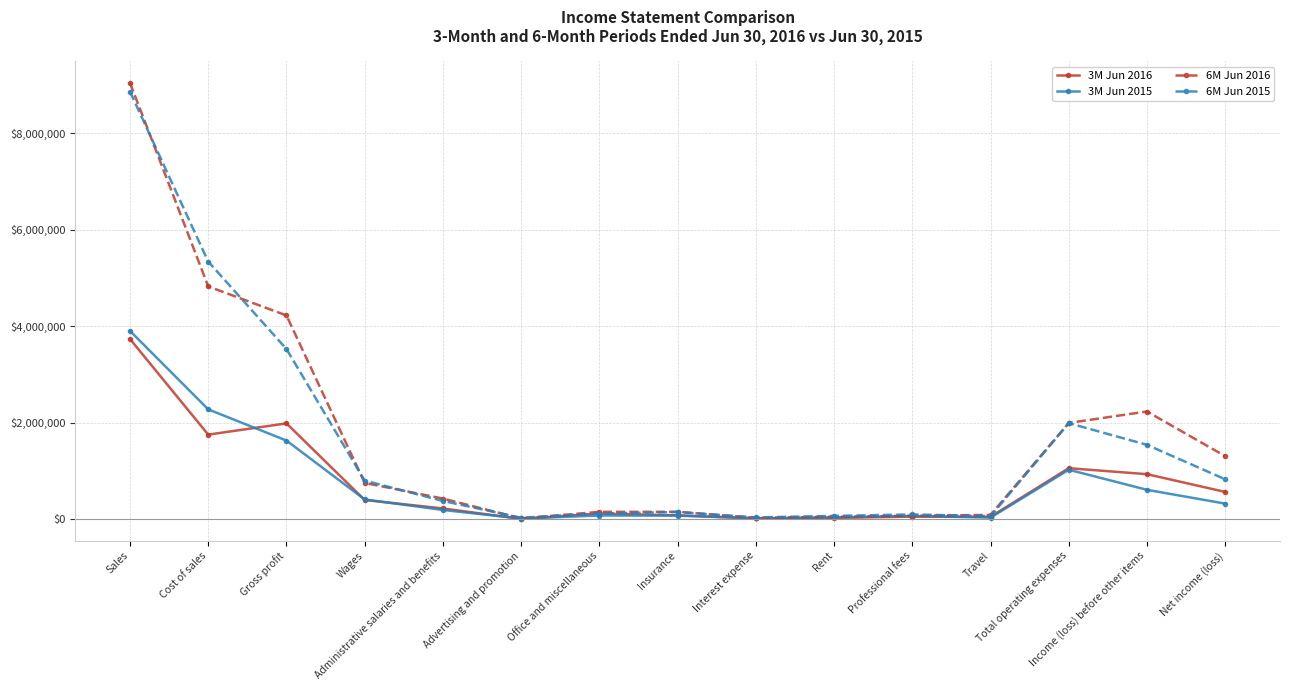

What are all the series names shown in the legend?

3M Jun 2016, 3M Jun 2015, 6M Jun 2016, 6M Jun 2015